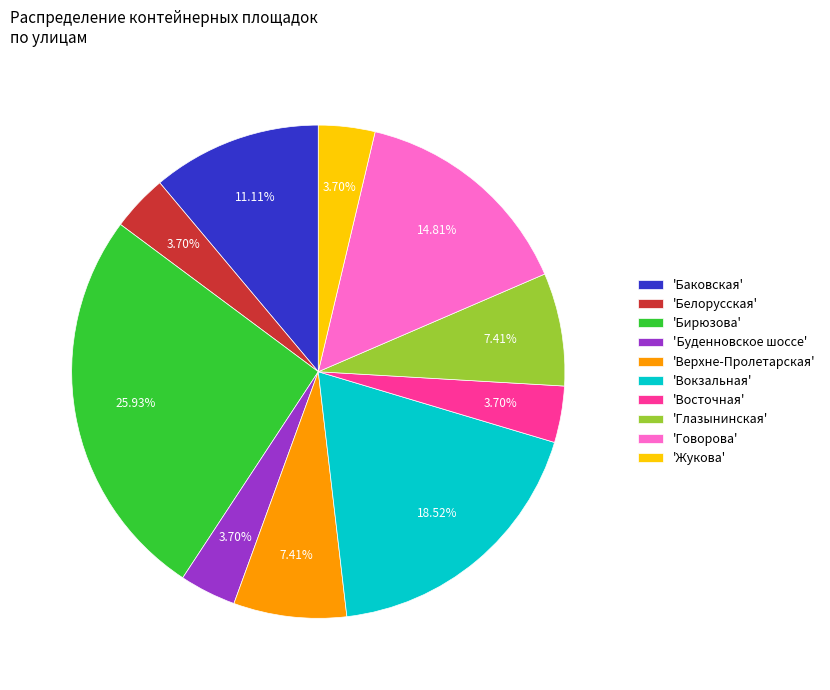

Does any single category account for the majority?

No